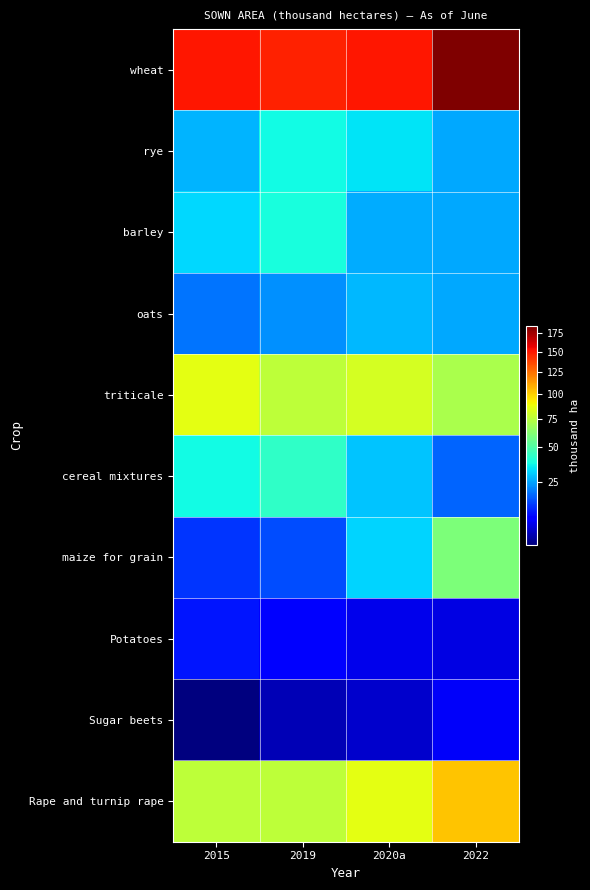

Reading left to right, extract all data points from this chart.

wheat: 2015=150.9	2019=147.4	2020a=151.1	2022=184.5
rye: 2015=27.0	2019=37.1	2020a=33.7	2022=25.6
barley: 2015=32.1	2019=38.7	2020a=25.8	2022=25.4
oats: 2015=19.0	2019=22.2	2020a=27.7	2022=25.2
triticale: 2015=86.0	2019=75.4	2020a=81.5	2022=71.2
cereal mixtures: 2015=37.2	2019=42.9	2020a=29.0	2022=17.4
maize for grain: 2015=12.4	2019=14.8	2020a=31.3	2022=60.3
Potatoes: 2015=9.4	2019=7.6	2020a=5.8	2022=5.2
Sugar beets: 2015=2.1	2019=3.3	2020a=4.2	2022=6.5
Rape and turnip rape: 2015=75.8	2019=75.3	2020a=86.0	2022=103.3